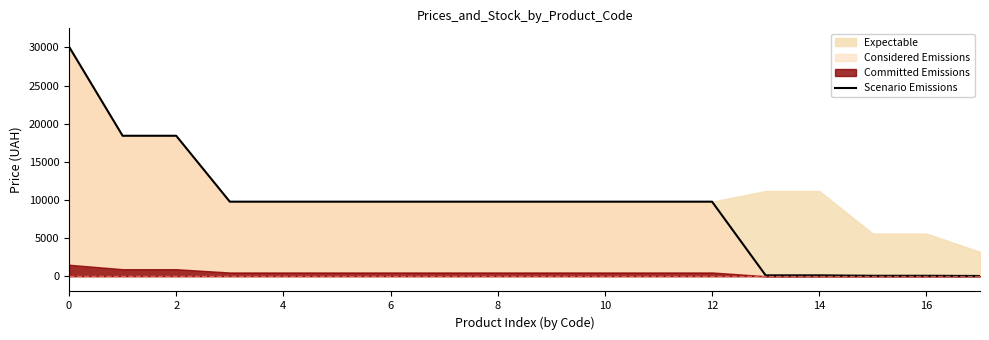

True or false: the data shows 16520.4 at 18.

False